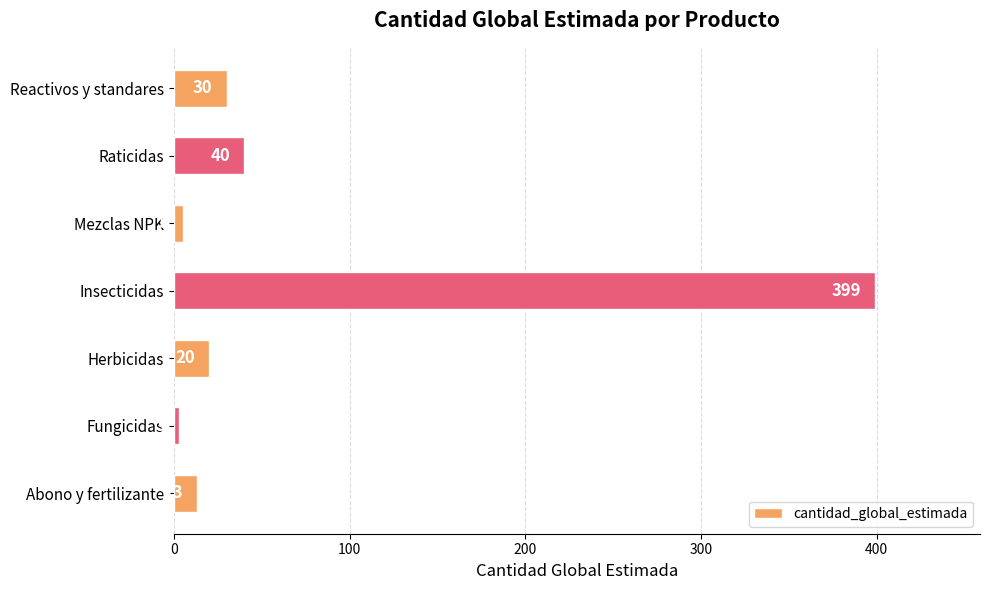

Read the value at Raticidas, to the nearest 50.

50